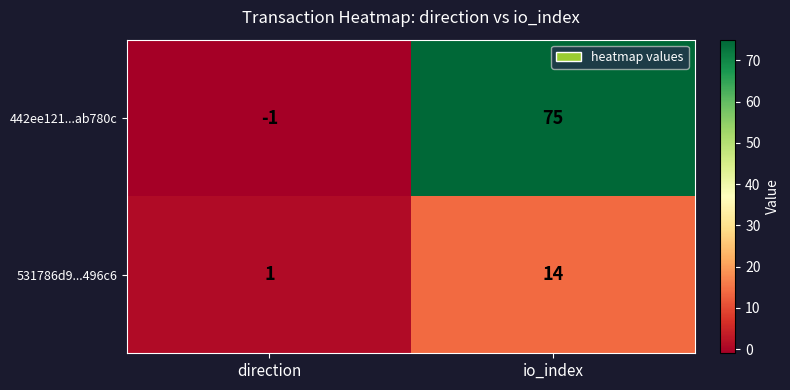

How many series are shown in this chart?

2